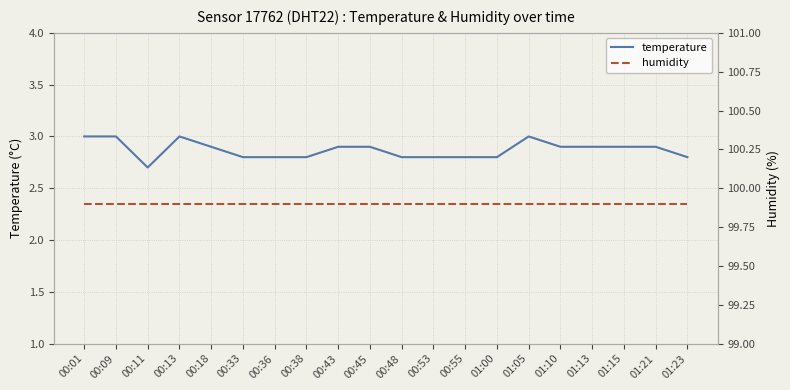

What is the total value across all series at 00:01?

102.9